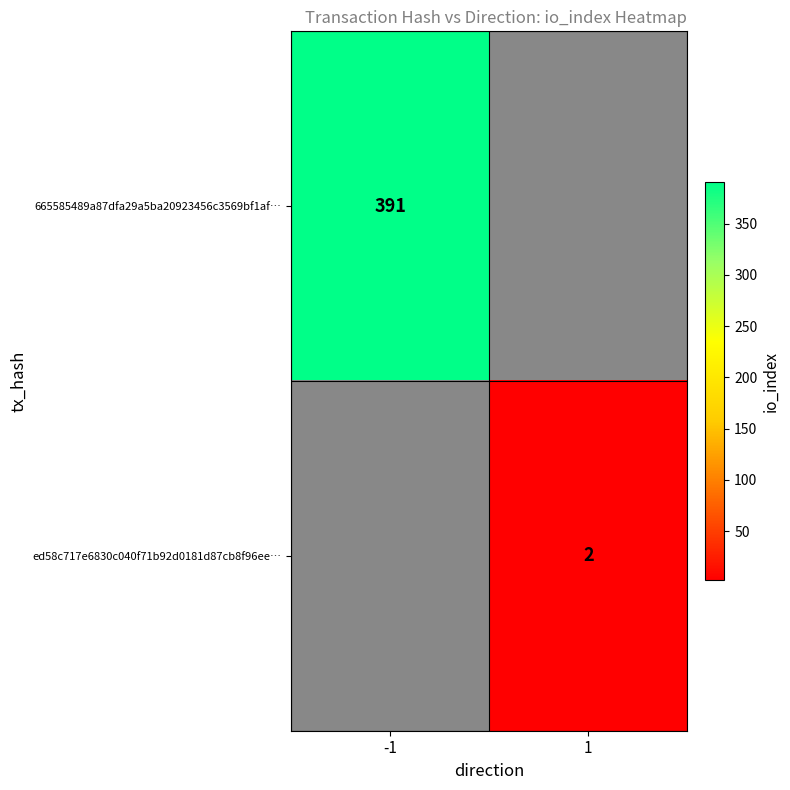

Is it true that ed58c717e6830c040f71b92d0181d87cb8f96ee… equals 2 at 1?

True